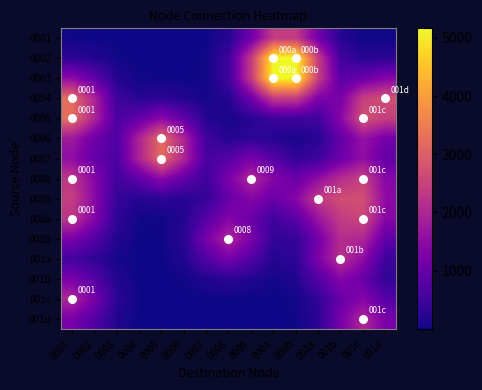

Is the value of 000a at 001b greater than the value of 000b at 001c?

Yes